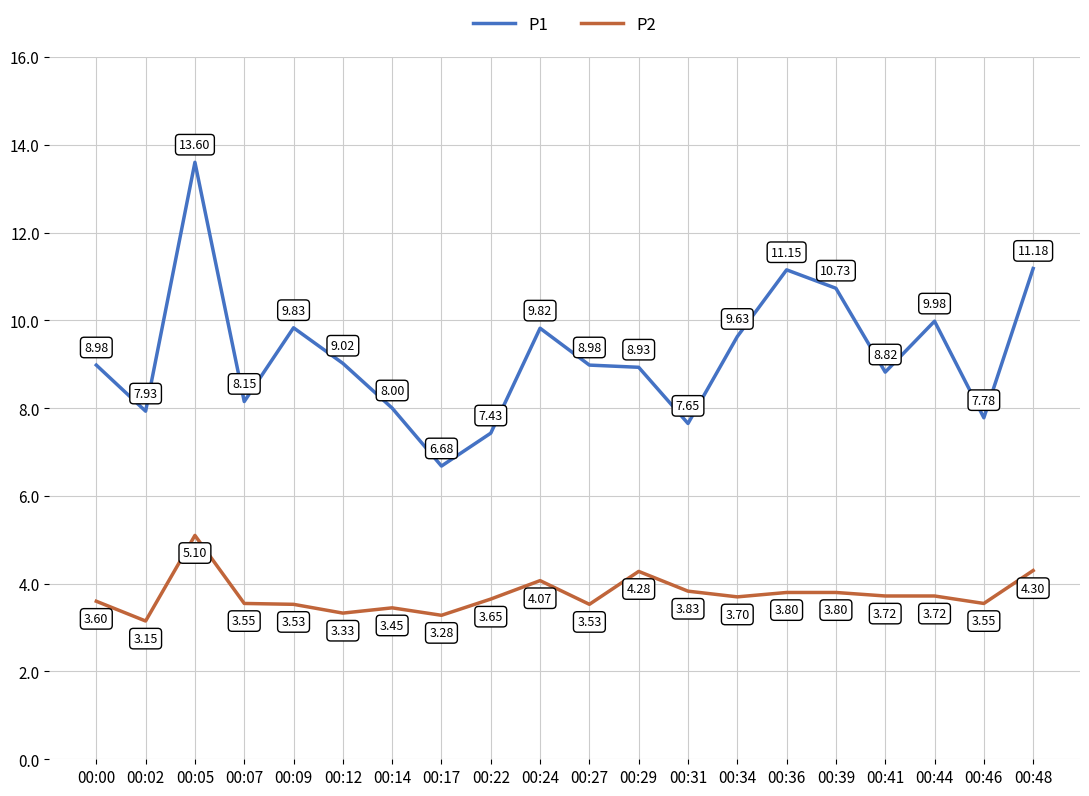

What is the average value of the P2 series?

3.7